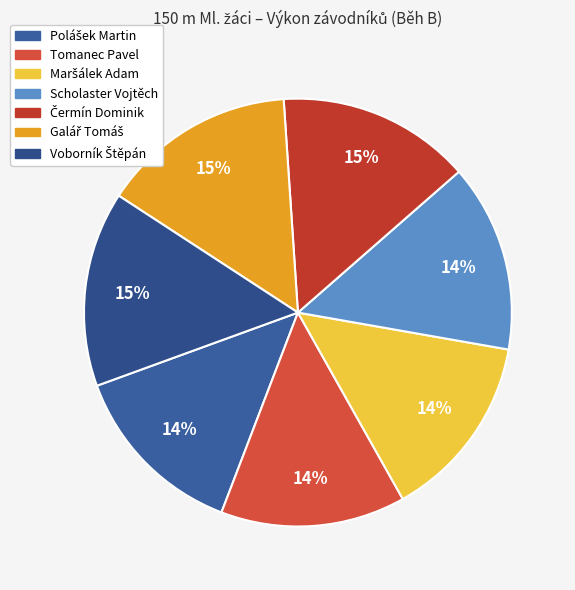

To the nearest percent, what is the average slice percentage?

14%